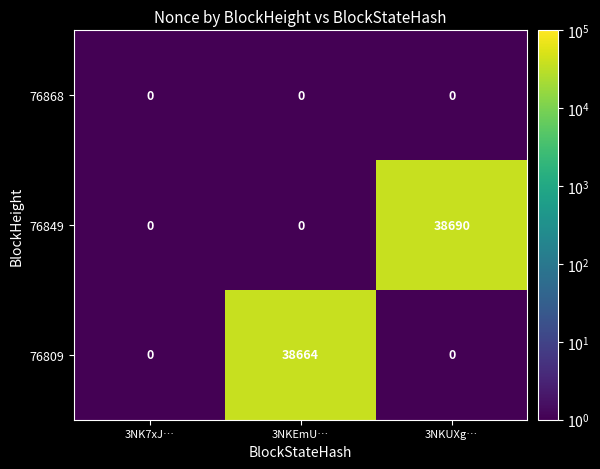

What is the sum of all 76809 values?

38664